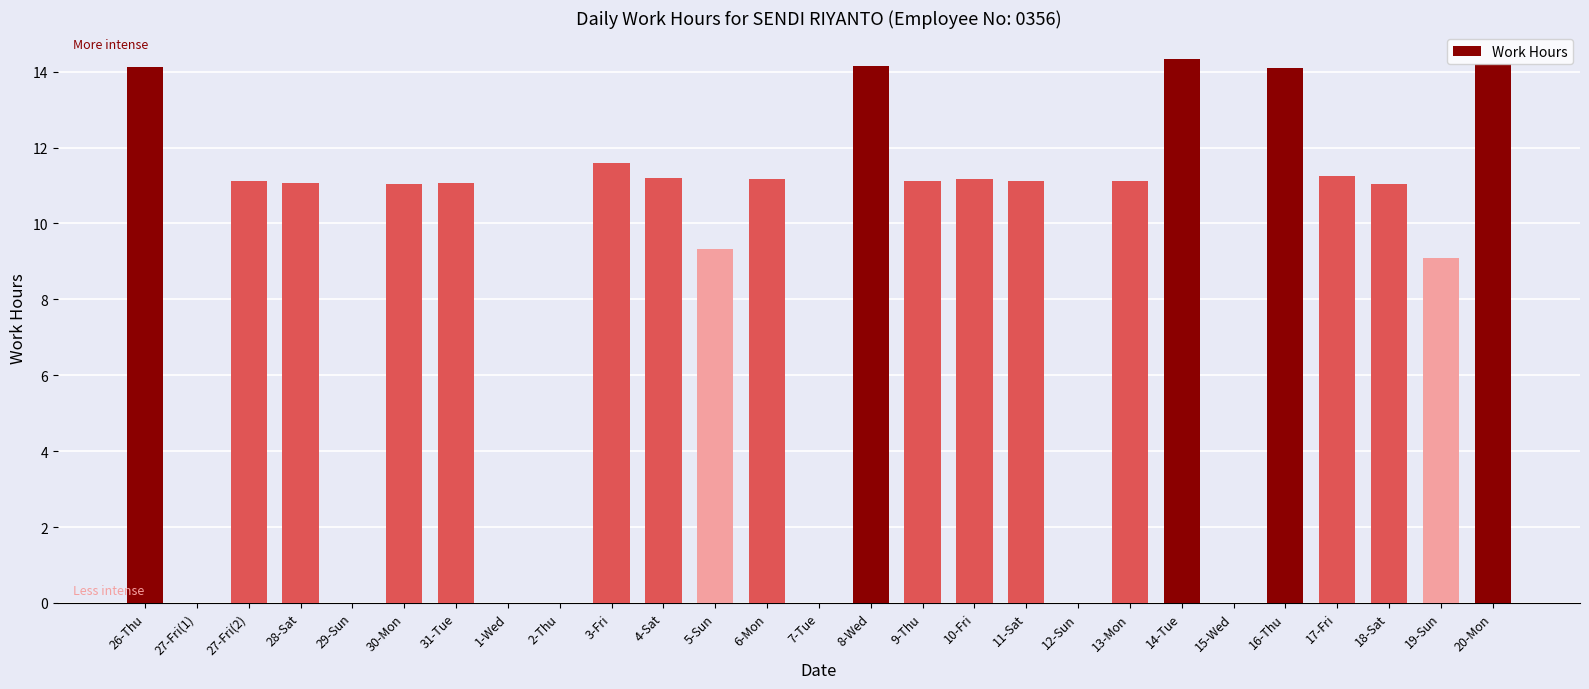

What is the maximum value shown in the chart?

14.3